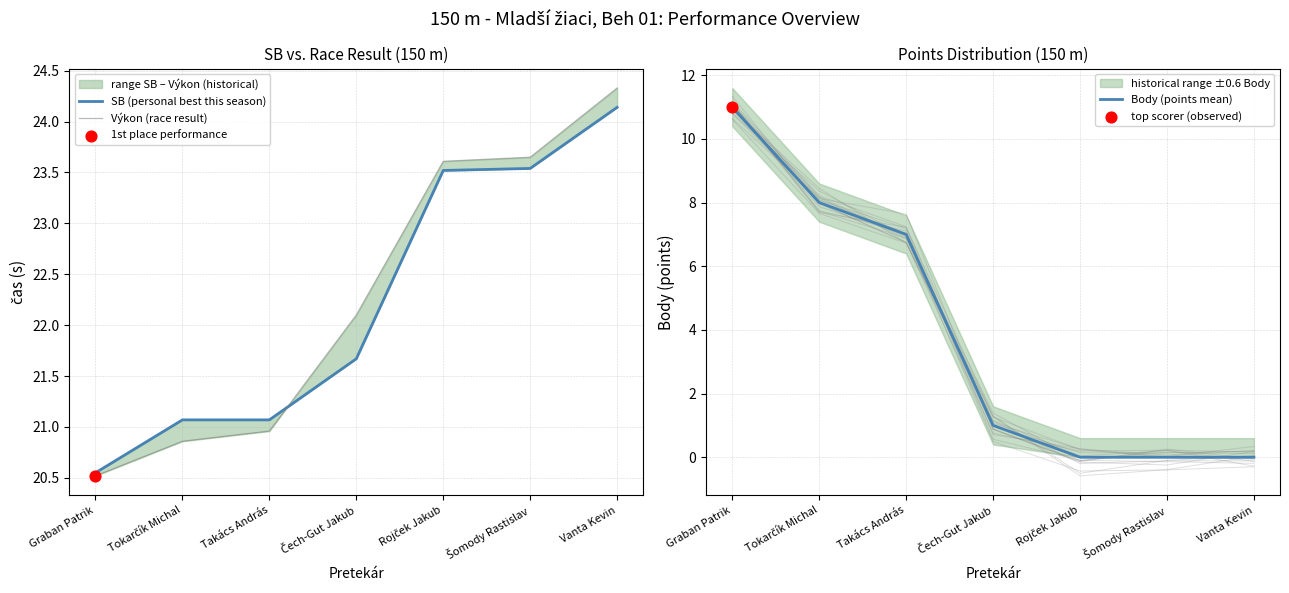

Which series reaches the maximum Y coordinate?

Výkon (race result)